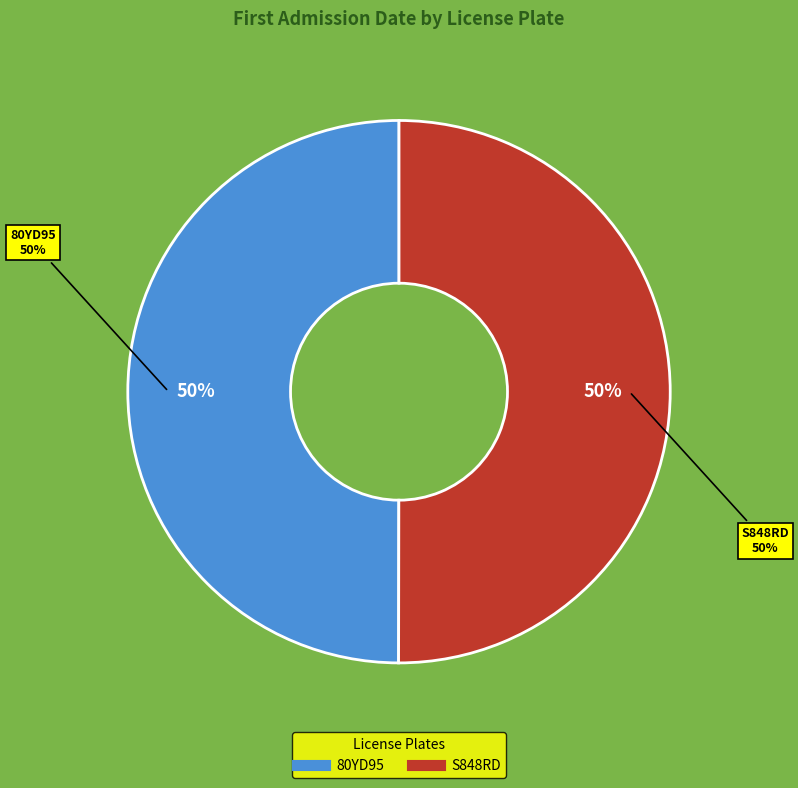

Which slice is the smallest?

80YD95